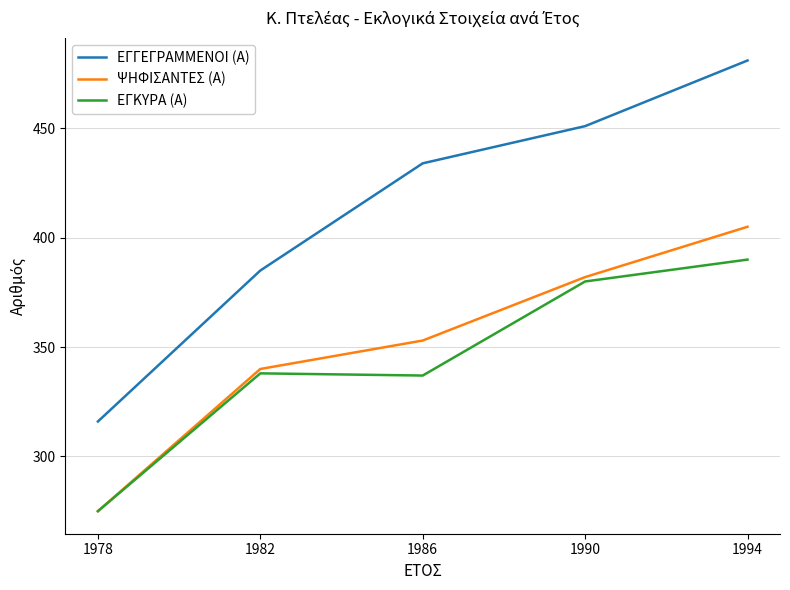

What is the maximum value for ΕΓΚΥΡΑ (Α)?

390